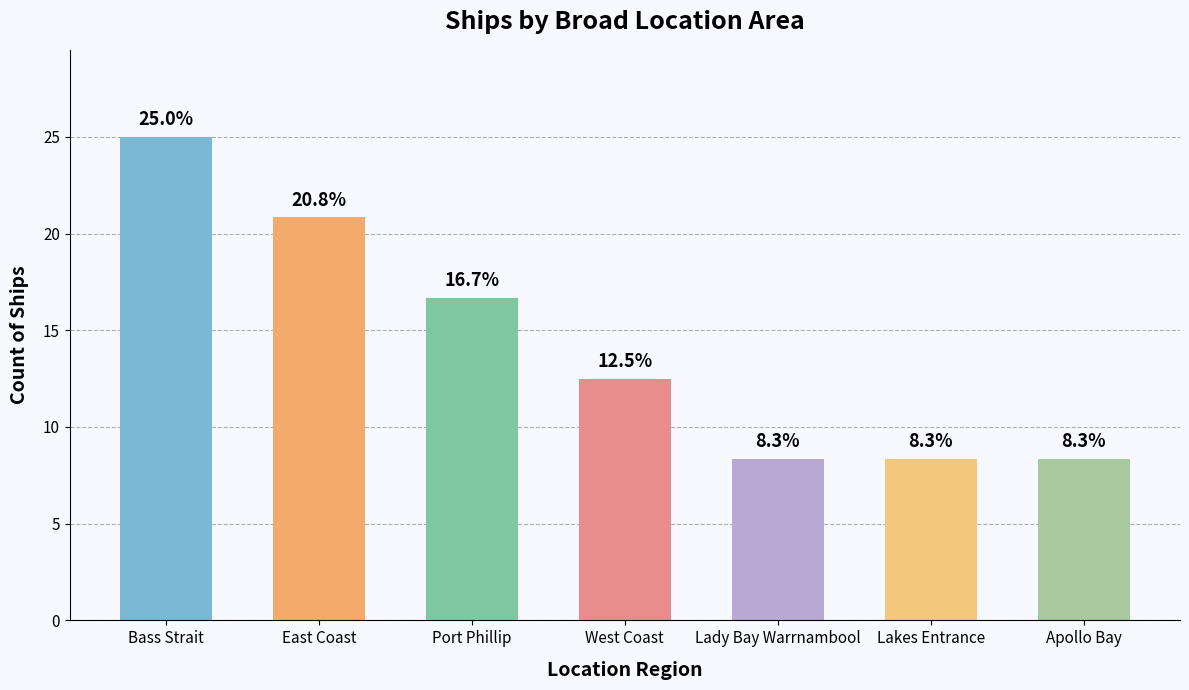

The value at West Coast is 6.3. True or false?

False